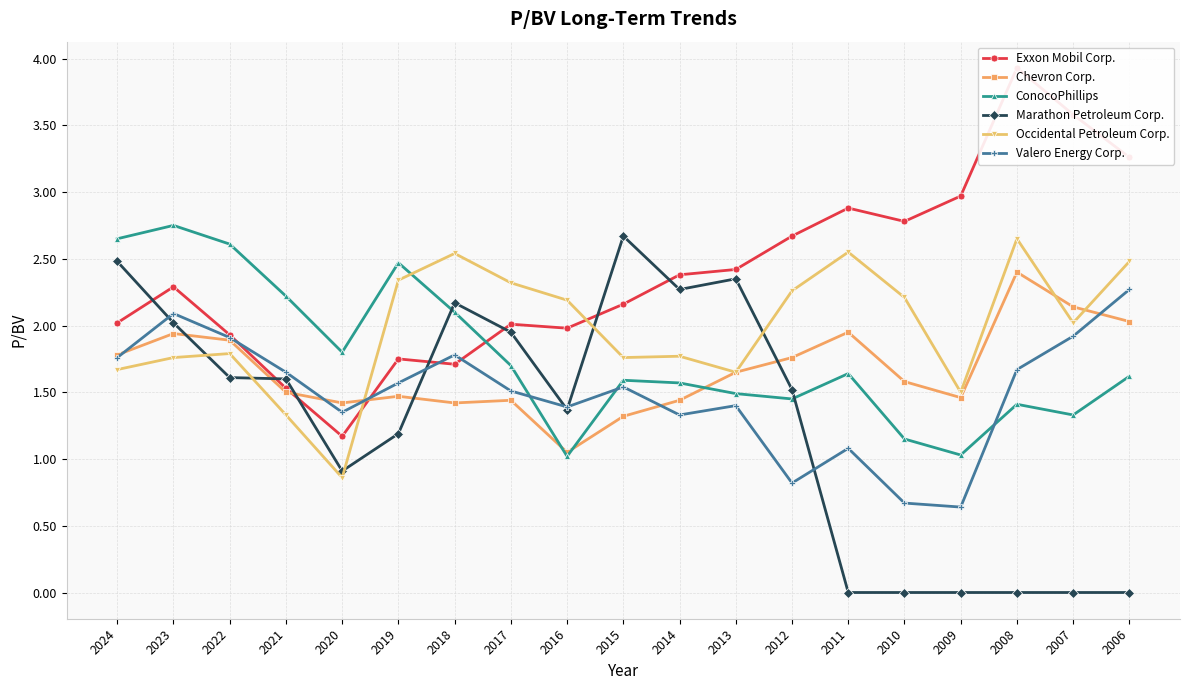

How many lines are shown in the chart?

6